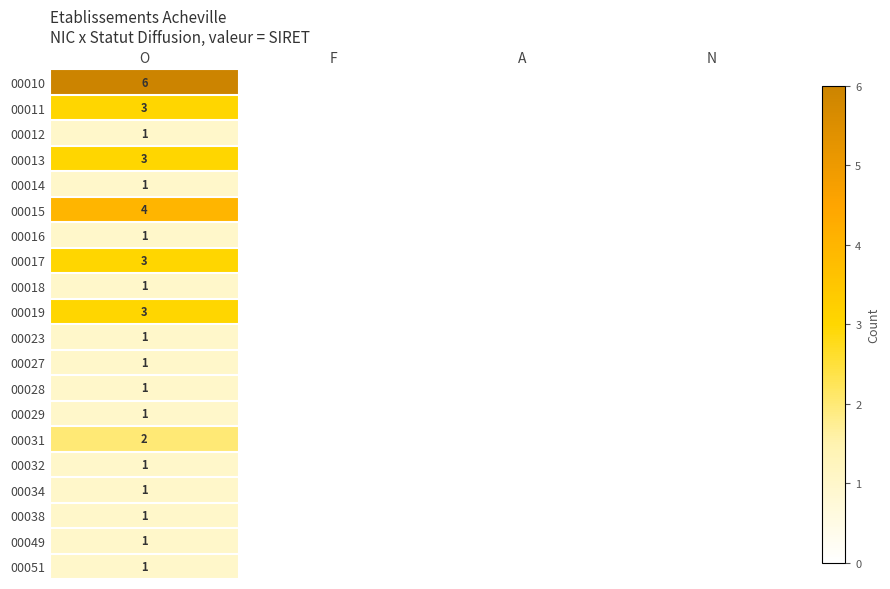

How many data points in 00031 are above 0?

1